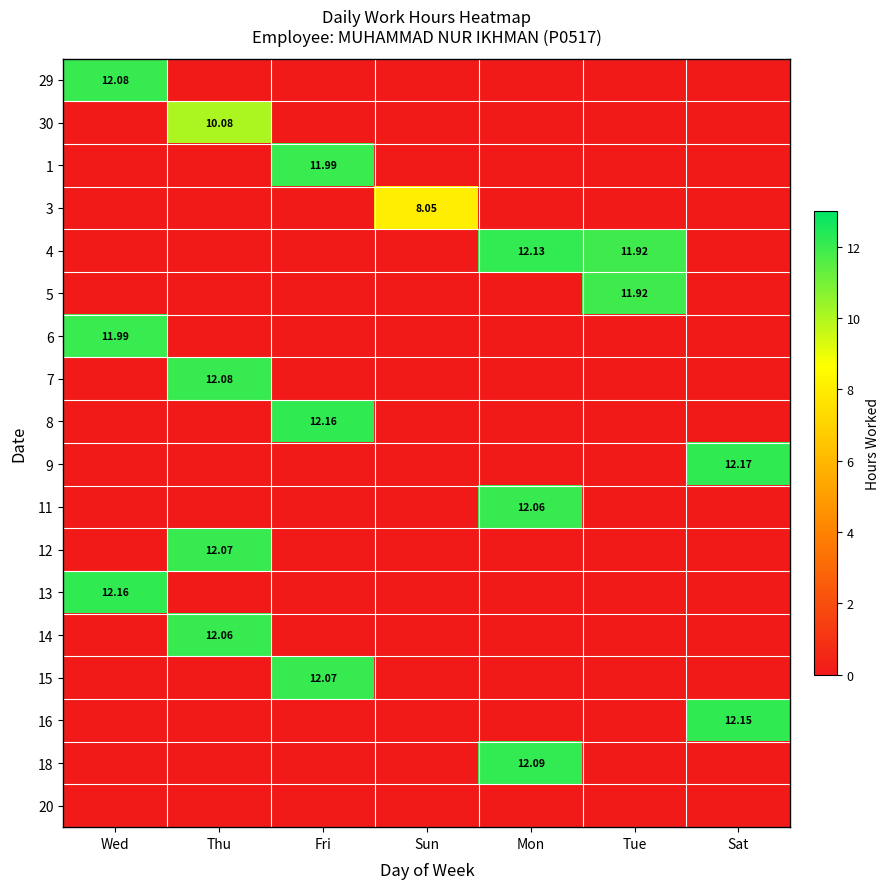

At Tue, list the series in order from smallest to largest.

29, 30, 1, 3, 6, 7, 8, 9, 11, 12, 13, 14, 15, 16, 18, 20, 4, 5